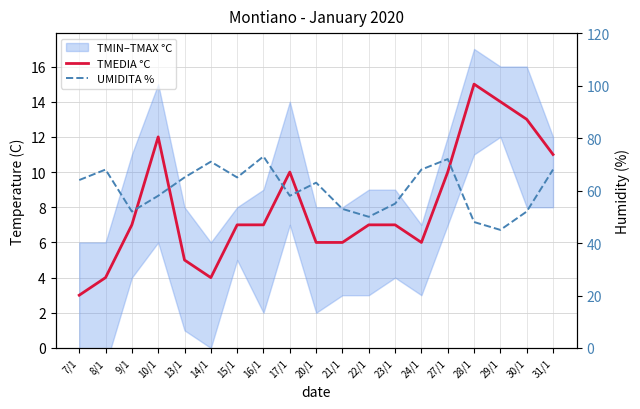

True or false: UMIDITA % and TMEDIA °C cross at least once.

False